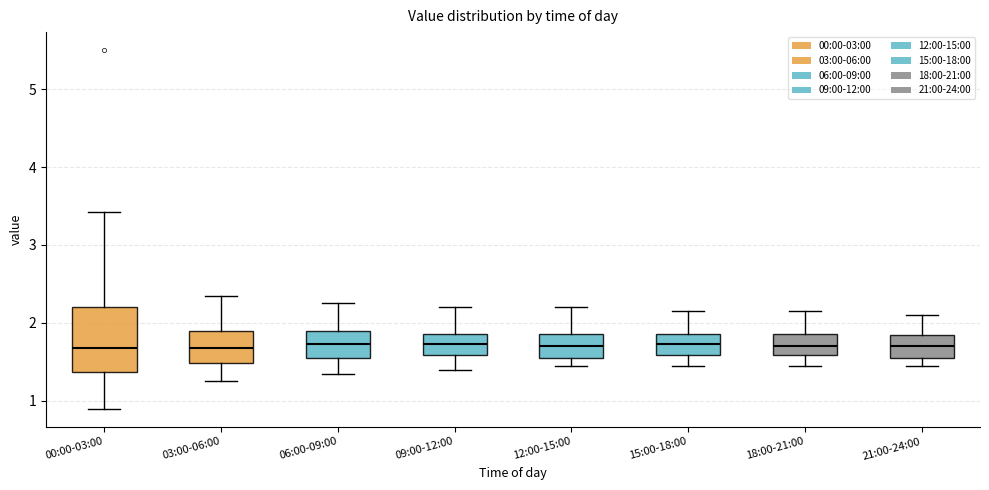

Which box is the tallest, from its lower edge to its upper edge?

00:00-03:00